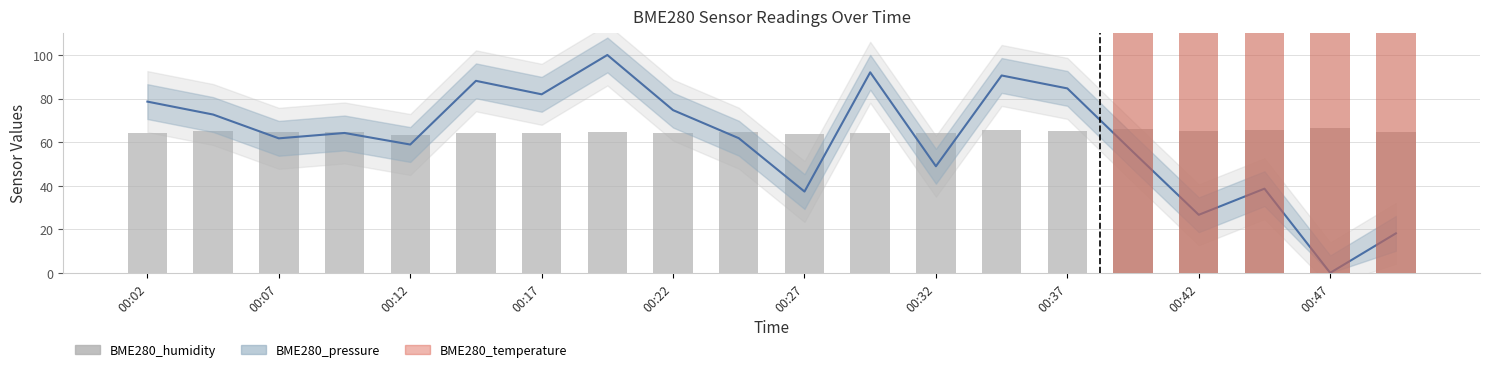

Which series has the widest spread of values?

BME280_pressure